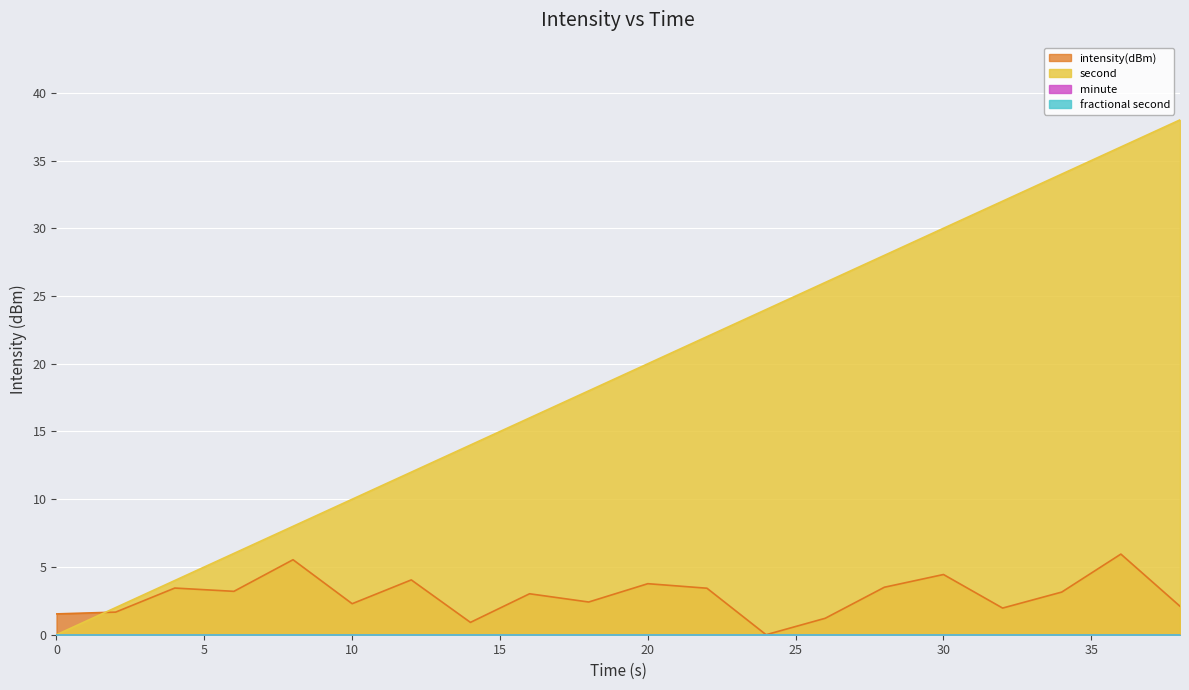

Which label corresponds to the largest value in the chart?

36